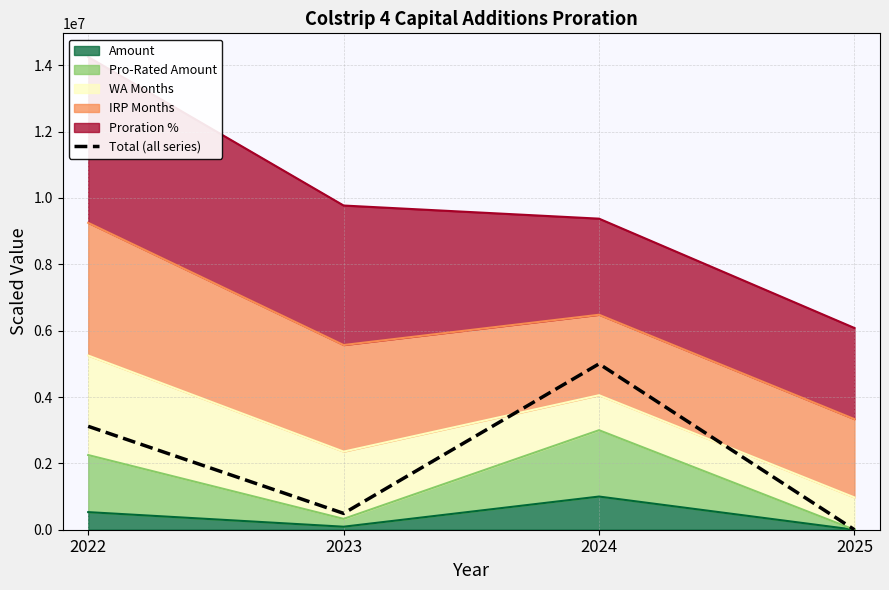

Which category has the lowest value across all series?

2025